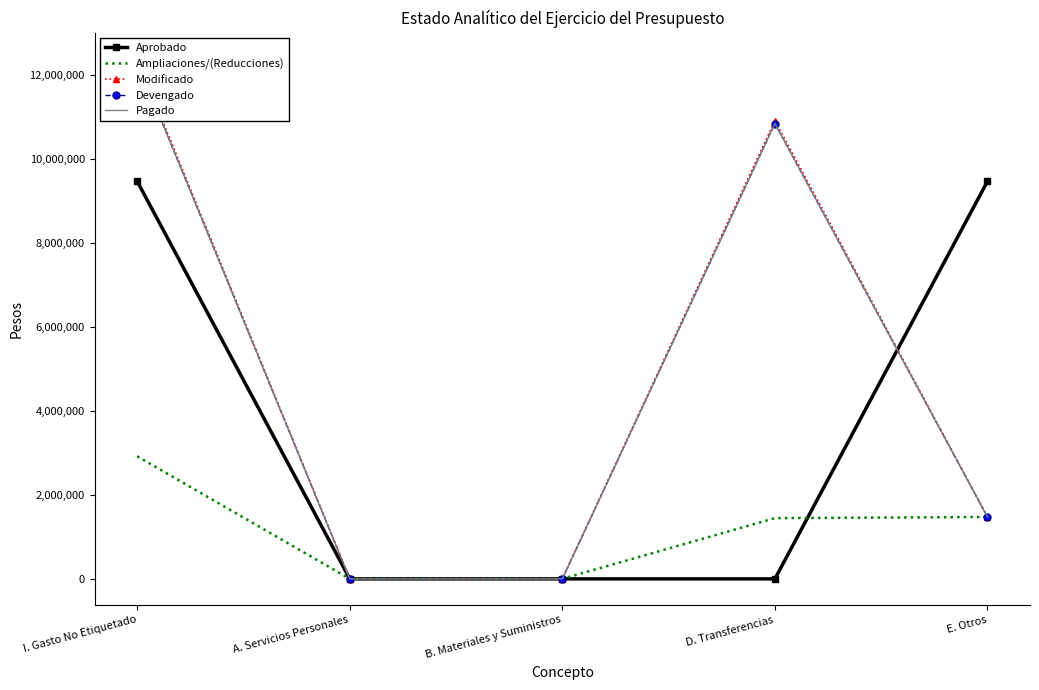

Between I. Gasto No Etiquetado and A. Servicios Personales, which is larger?

I. Gasto No Etiquetado